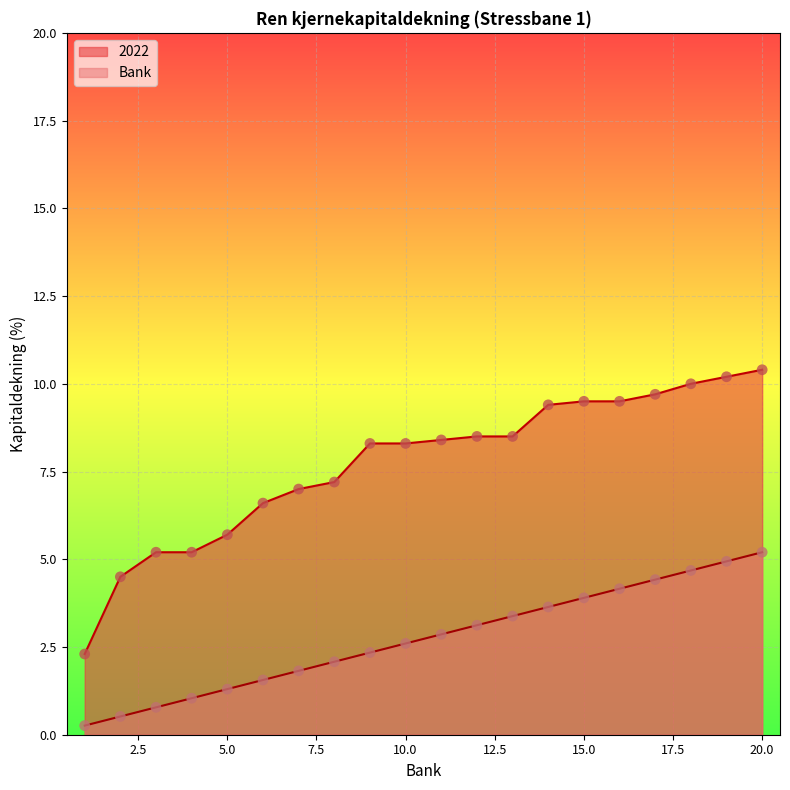

Which series has the largest Y range (max minus min)?

2022